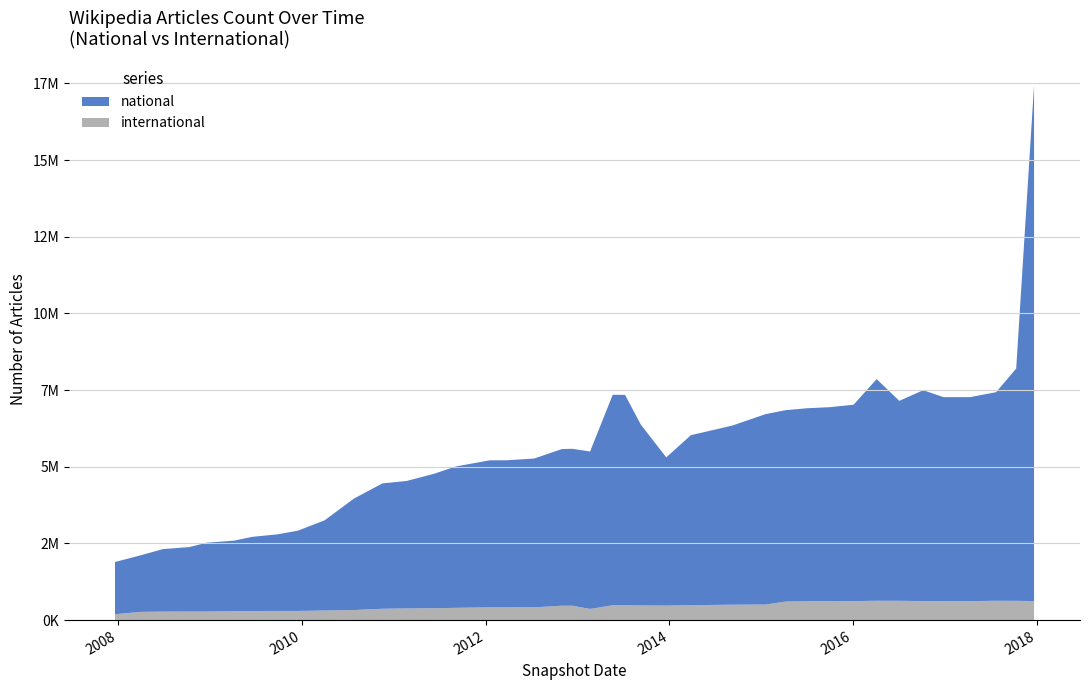

Reading right to left, what are all the values shown in this chart?

national: 16807228	7575606	6801042	6652716	6651498	6876228	6520401	7227724	6403721	6330916	6296224	6240731	6209344	5839735	5544104	4835012	5894482	6860865	6864299	5133960	5116671	5108656	4853382	4794674	4793678	4610034	4384031	4156008	4089373	3631425	2940960	2618850	2497612	2418417	2303938	2243002	2102722	2040408	1849118	1700494
international: 620888	627546	630168	618408	618408	620315	628856	631011	619027	612241	612119	604847	507142	502245	486019	471896	477881	483430	483438	364092	469199	469095	416186	416803	416805	400234	386778	380324	369176	328018	312567	298554	298278	296766	287965	279472	278639	276067	267994	193243